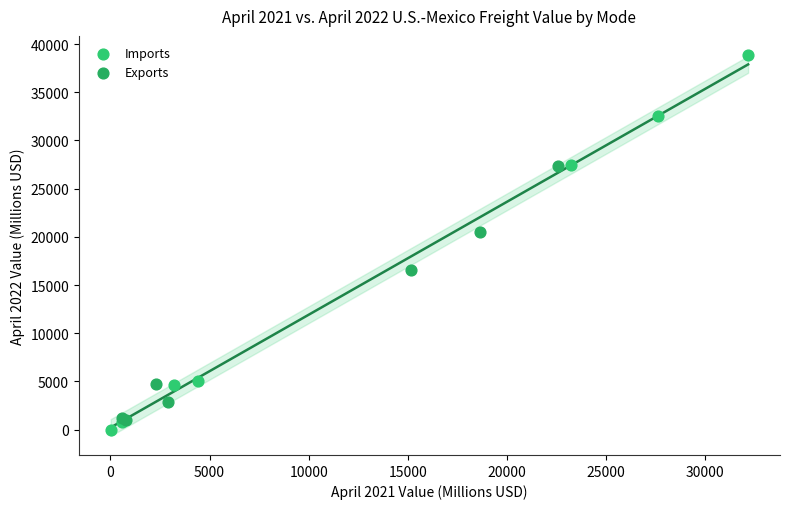

Which series has the widest spread of Y values?

Imports